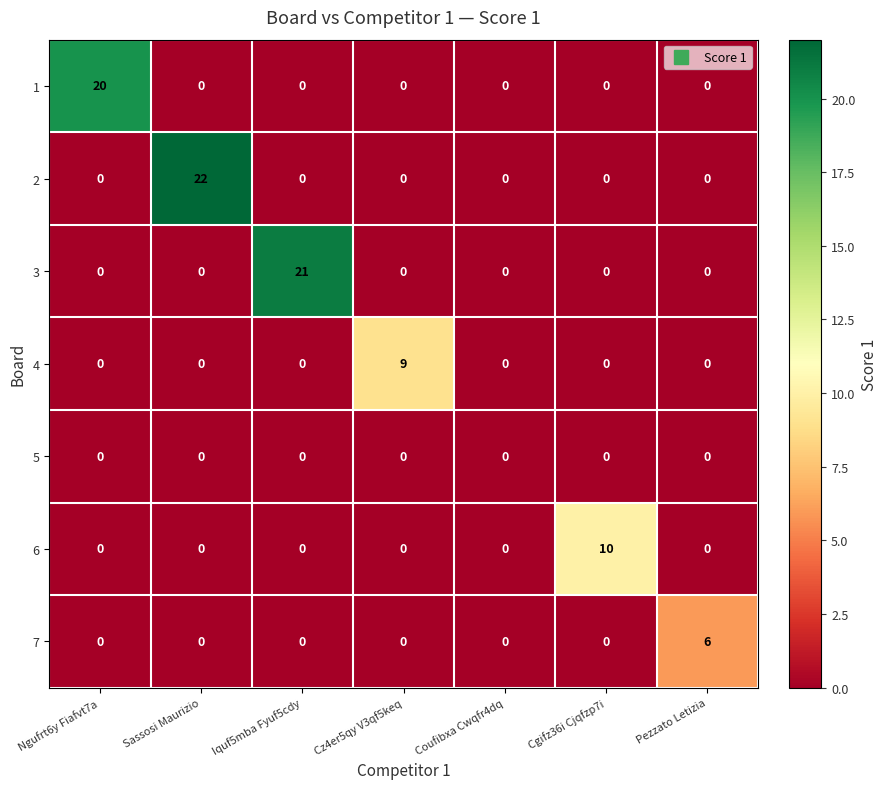

Rank the series by their maximum value, from highest to lowest.

2, 3, 1, 6, 4, 7, 5